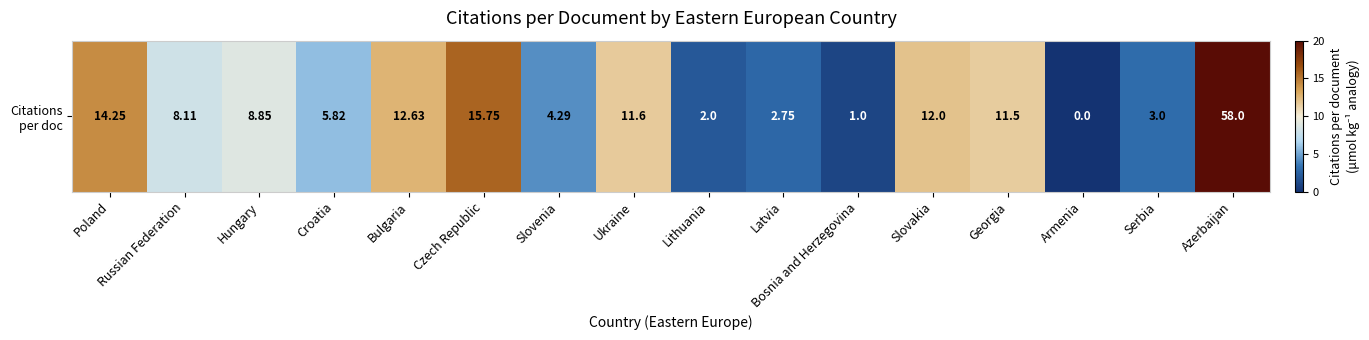

At which category does the chart reach its peak across all series?

Azerbaijan